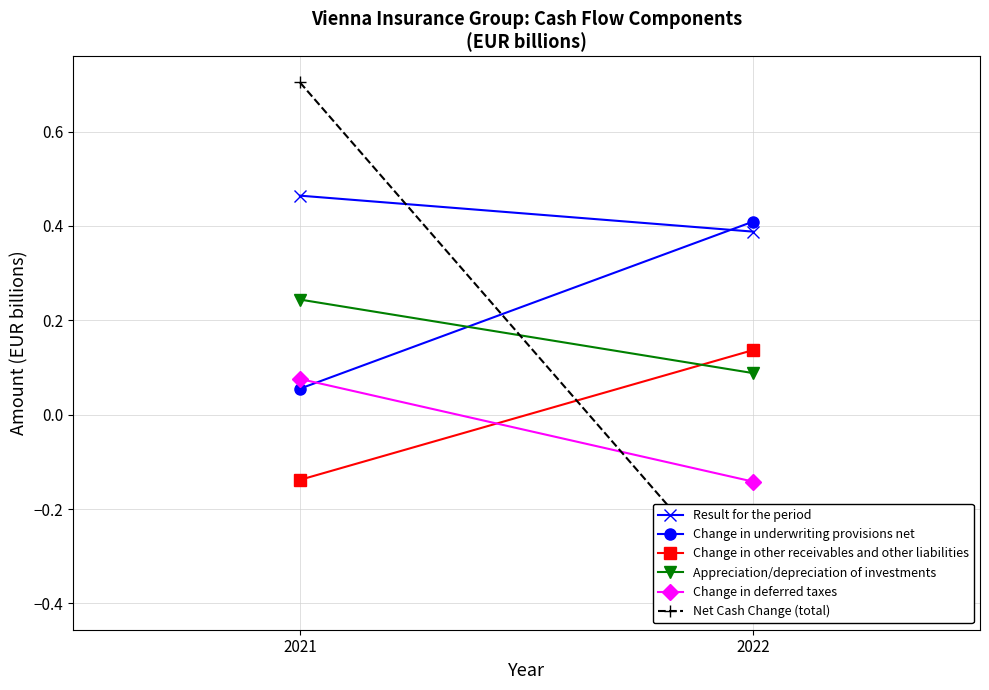

List the labels in order of Net Cash Change (total) value, smallest first.

2022, 2021